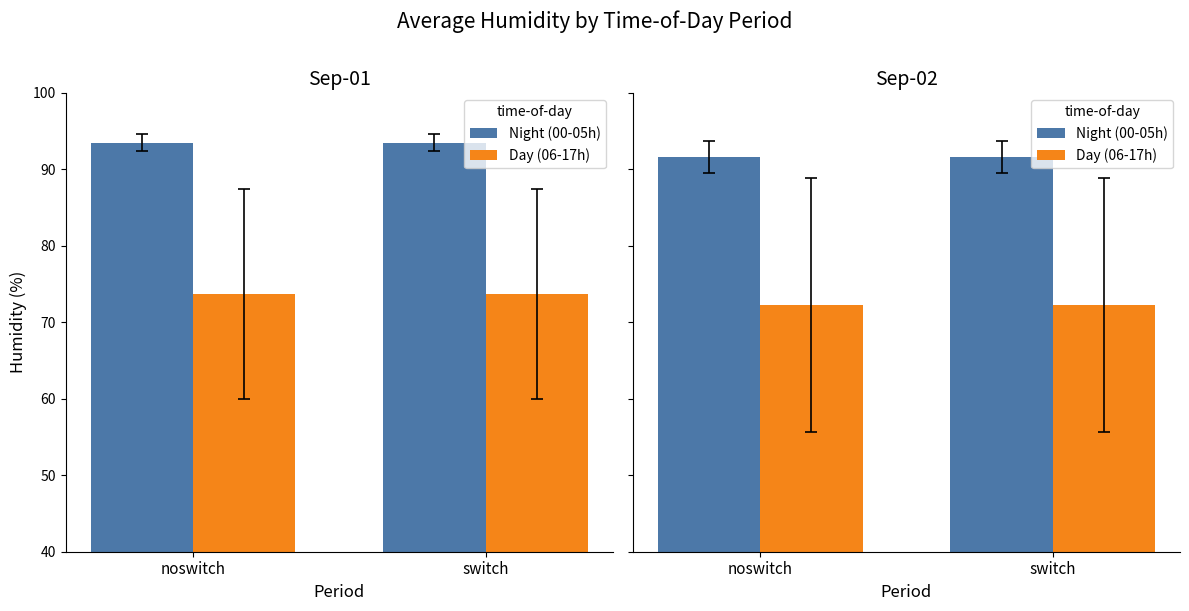

True or false: Day (06-17h) has a value of 72.3 at noswitch.

True